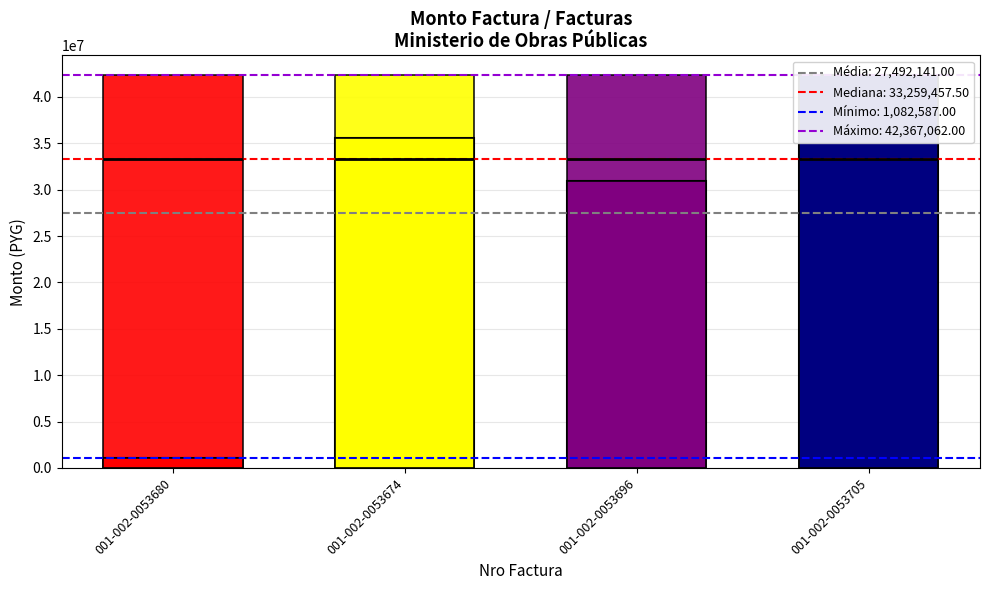

Reading left to right, extract all data points from this chart.

1082587	35538174	30980741	42367062